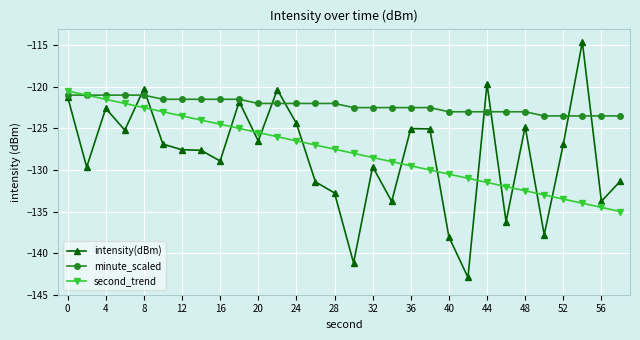

Which series ends up on top after the final intersection of intensity(dBm) and second_trend?

intensity(dBm)